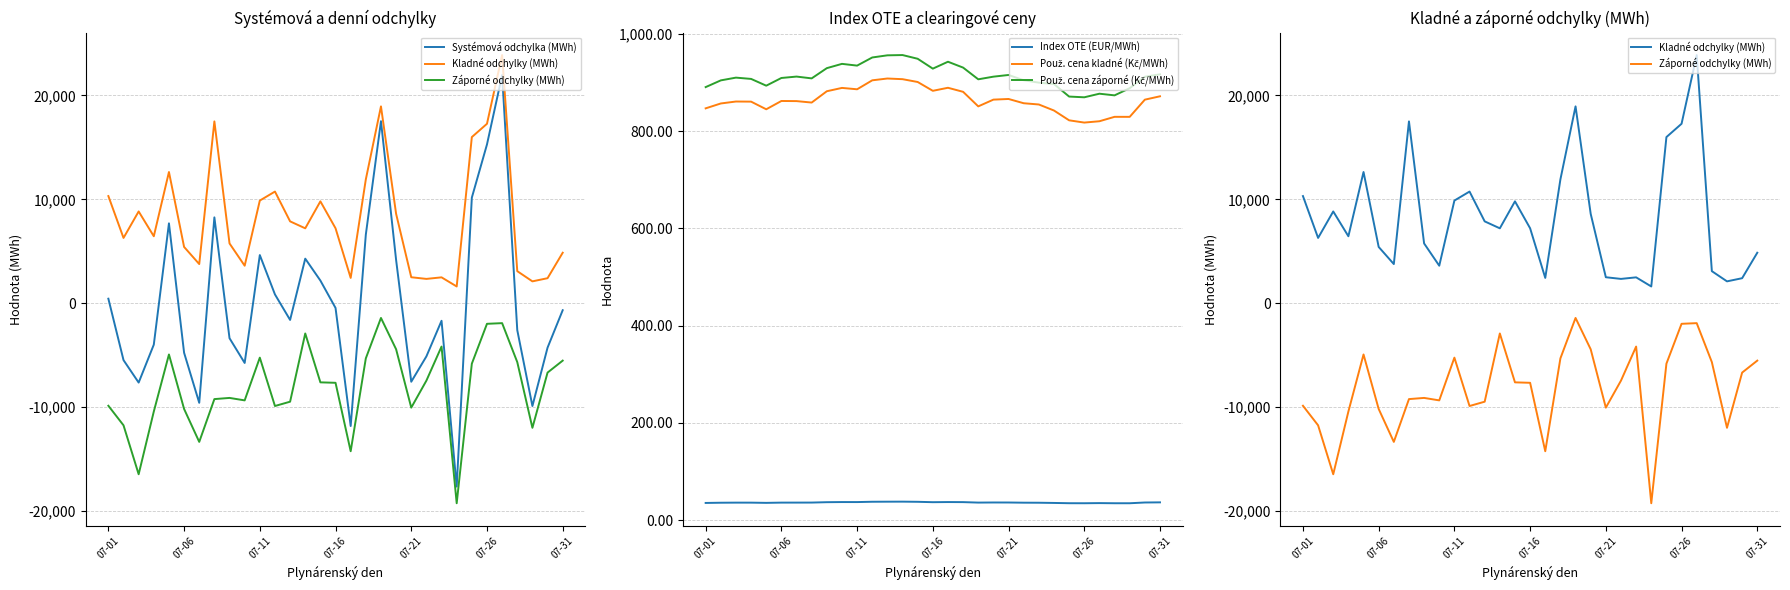

What is the lowest value of the Index OTE (EUR/MWh) series?

34.6